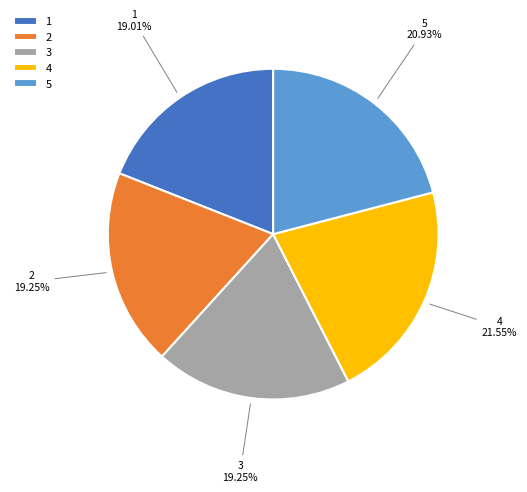

Which slice is the largest?

4